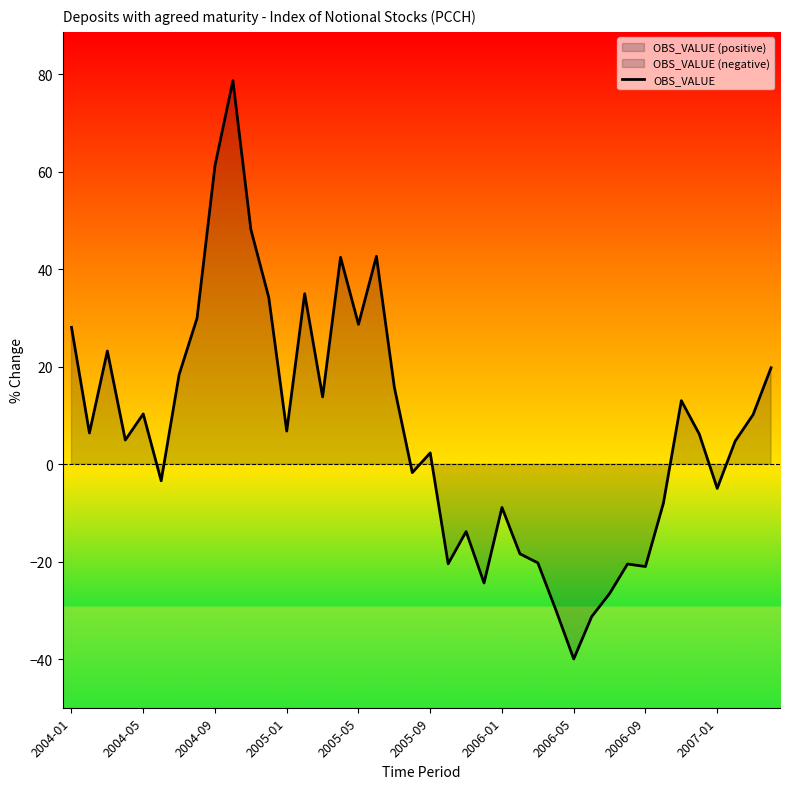

How many data points does each series have?

40